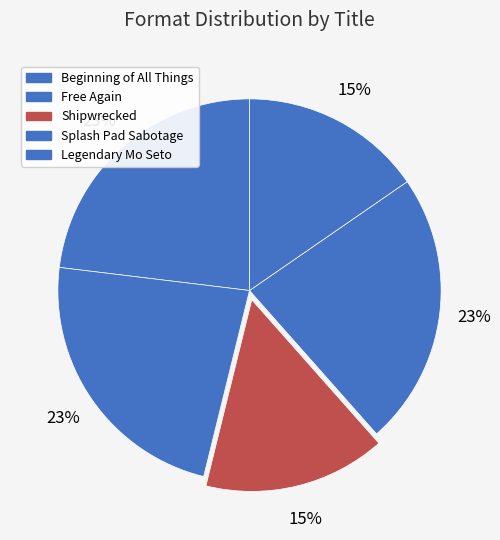

Is it true that Beginning of All Things is 30% of the pie?

False